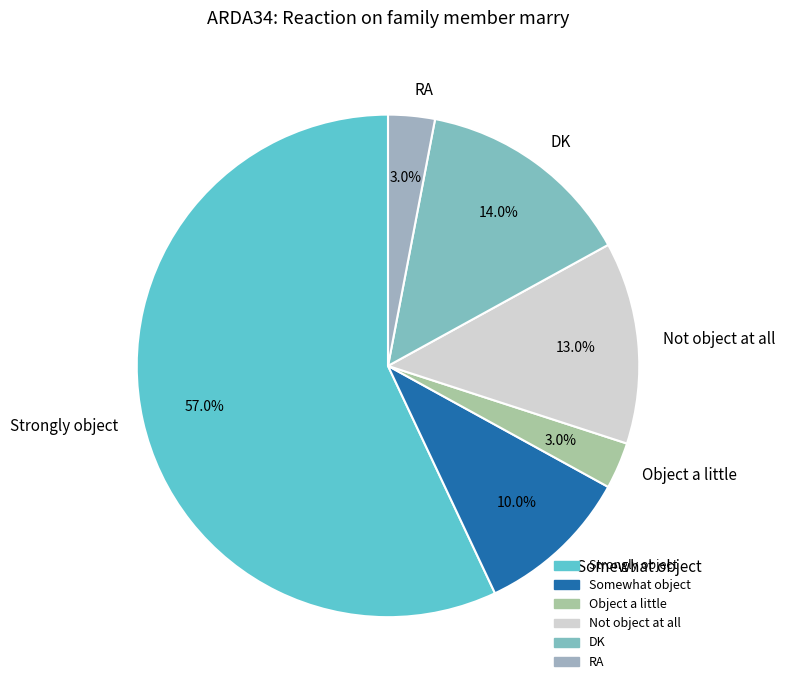

What percentage do Object a little and RA together represent?

6.0%